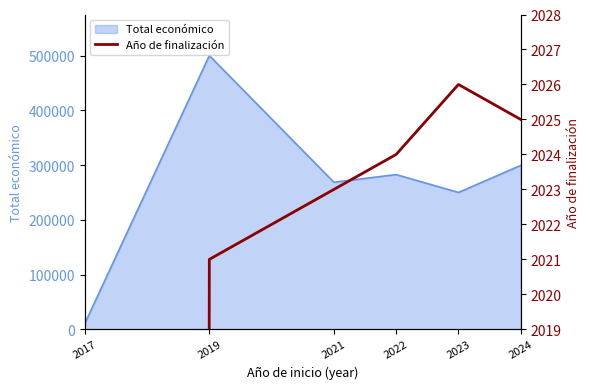

List the labels in order of Total económico value, largest first.

2019, 2024, 2022, 2021, 2023, 2017